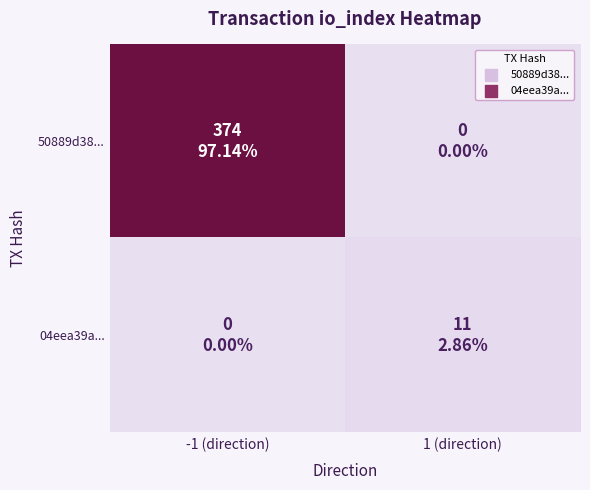

Rank the series by their average value, from highest to lowest.

50889d38..., 04eea39a...